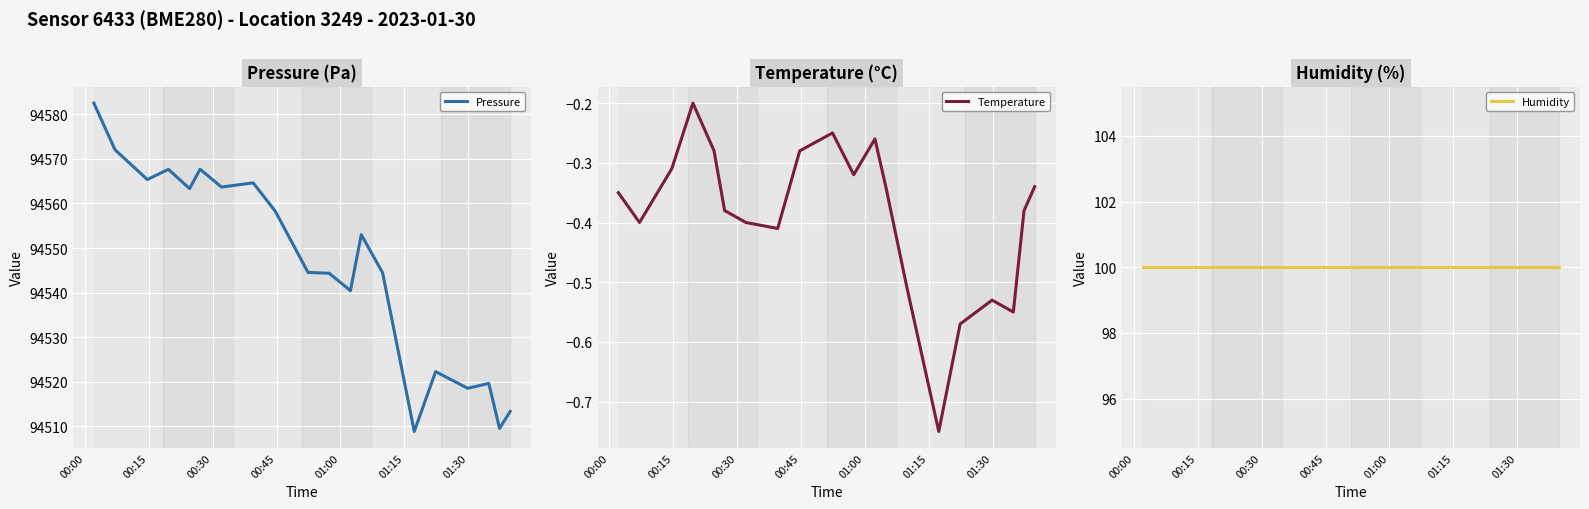

In Pressure, how many points are lower than both neighbors (excluding endpoints)?

7